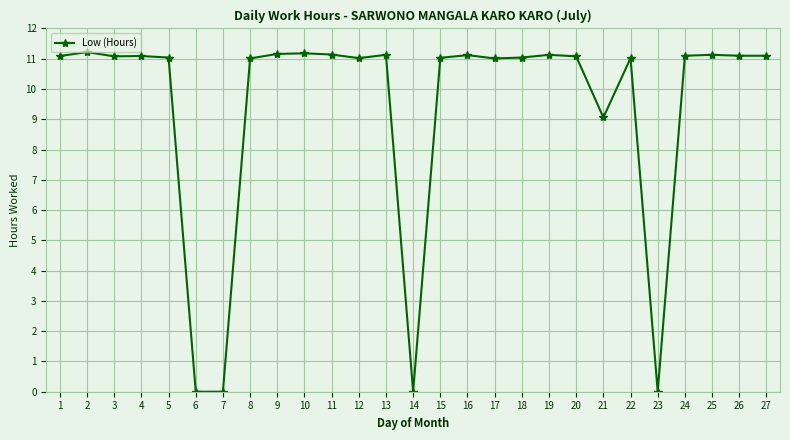

What is the approximate value at 4?

11.1